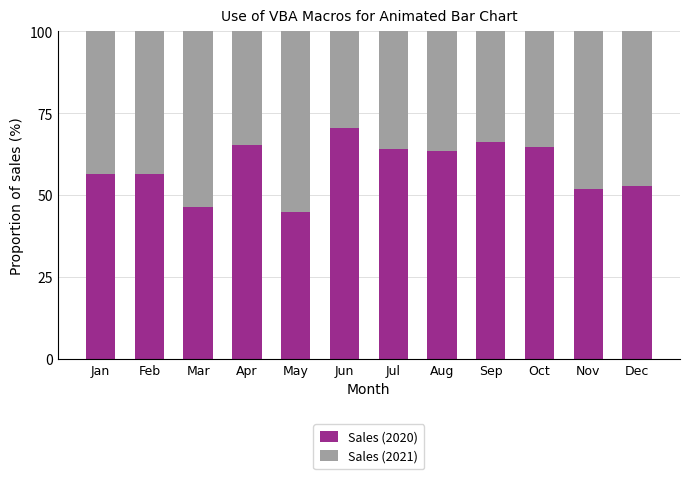

The value of Sales (2020) at Nov is 74.1. True or false?

False